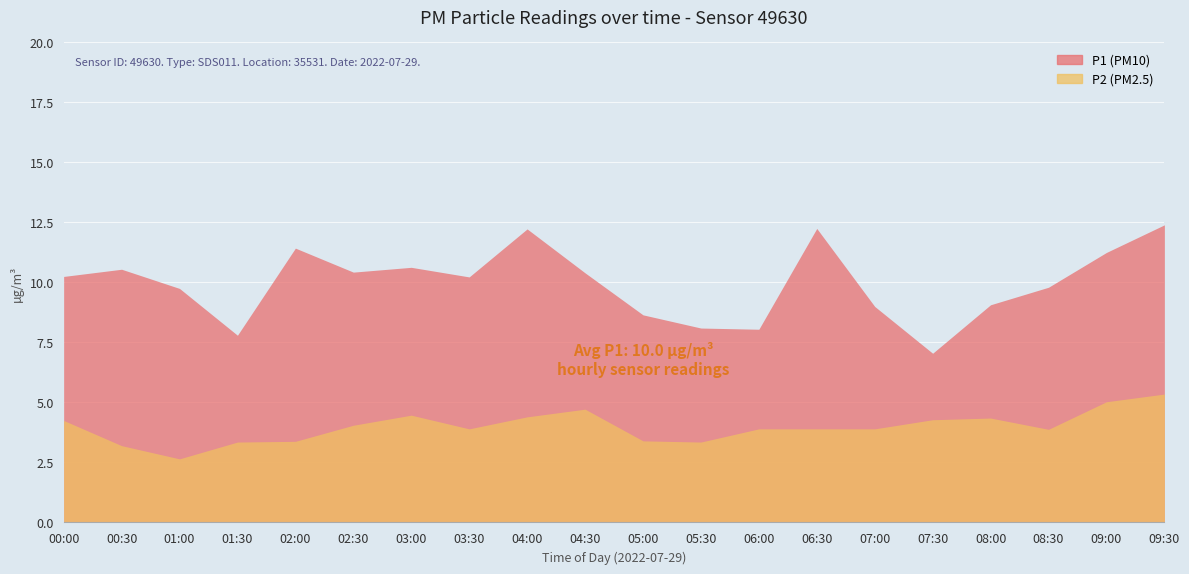

Which category has the lowest value across all series?

01:00